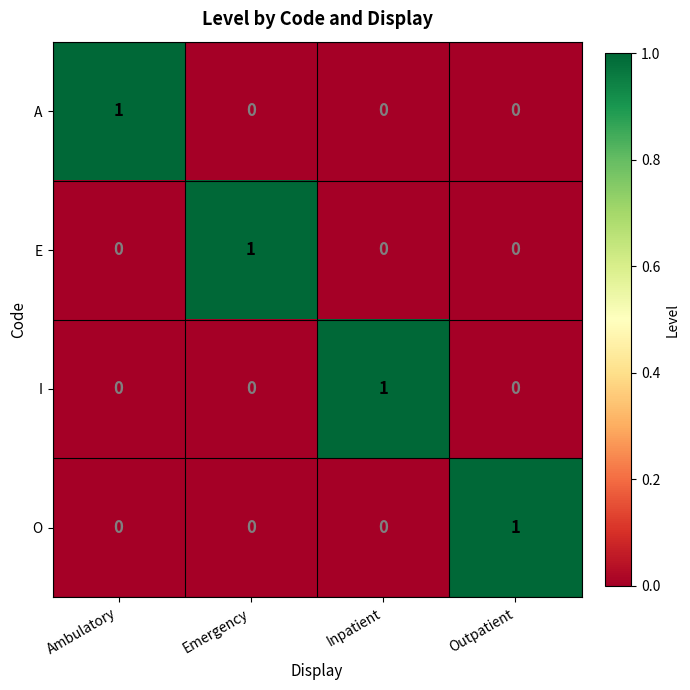

True or false: O has a value of 1 at Outpatient.

True